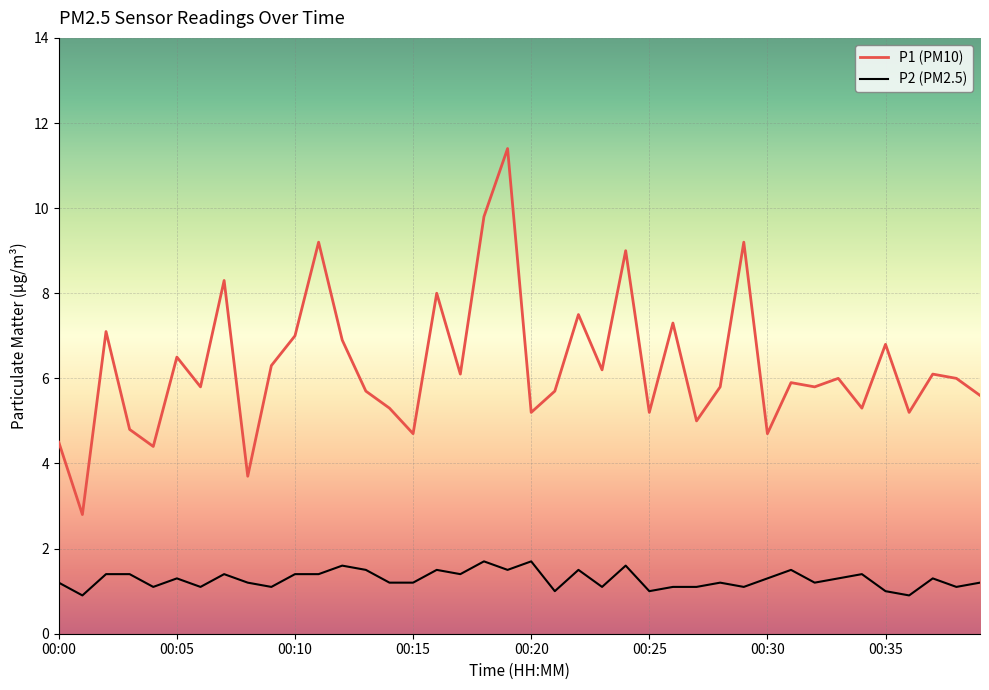

What are all the series names shown in the legend?

P1 (PM10), P2 (PM2.5)